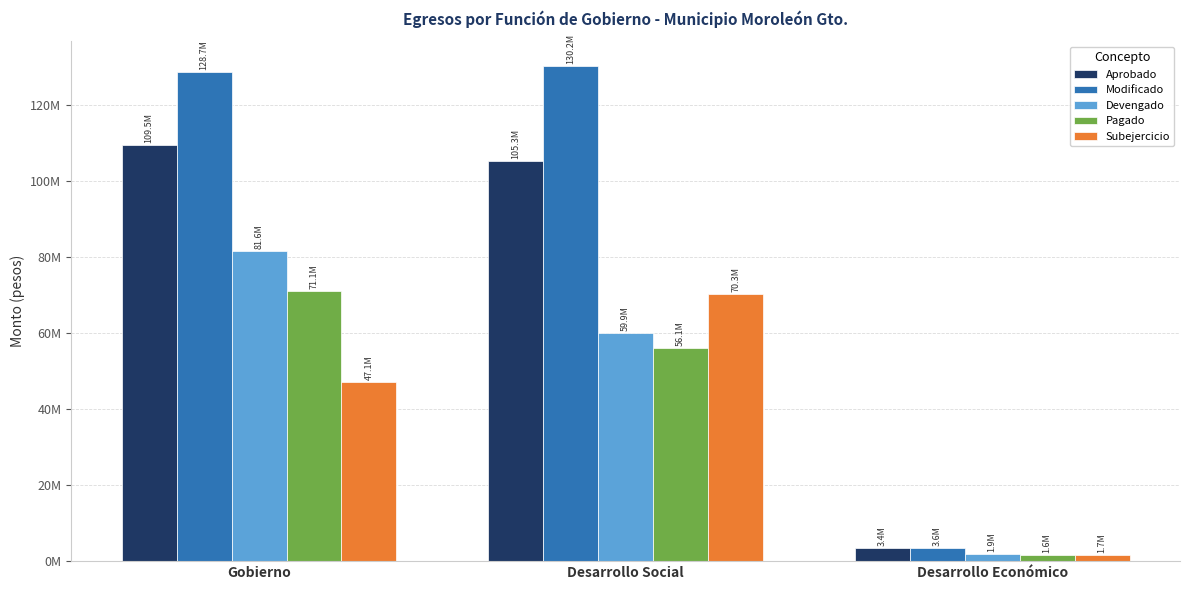

What is the maximum value shown in the chart?

130176073.0